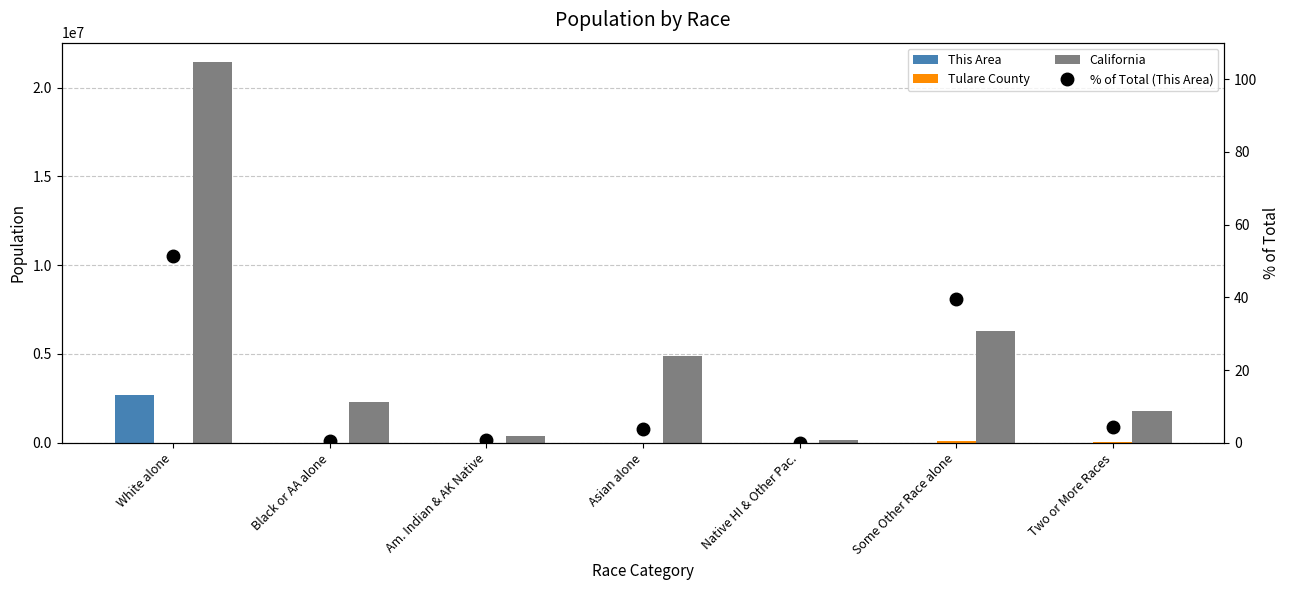

What is the value of the % of Total (This Area) bar at the 4th from the left?

3.7